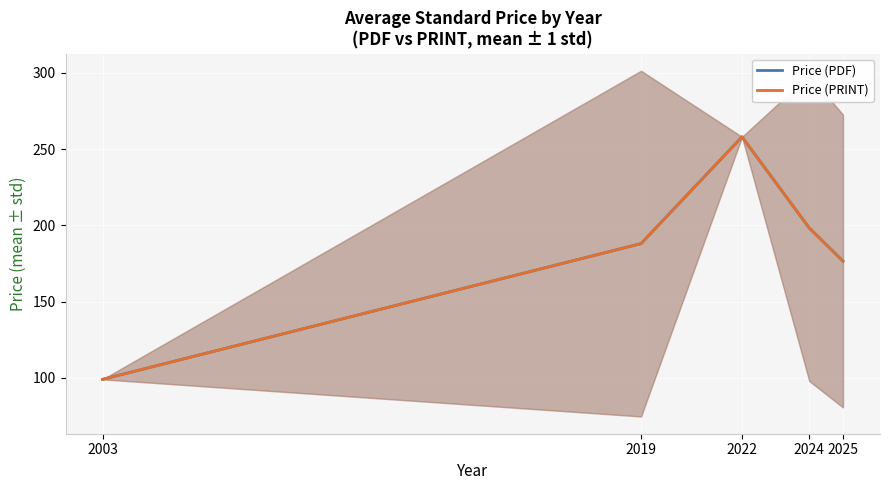

True or false: Price (PDF) and Price (PRINT) cross at least once.

False